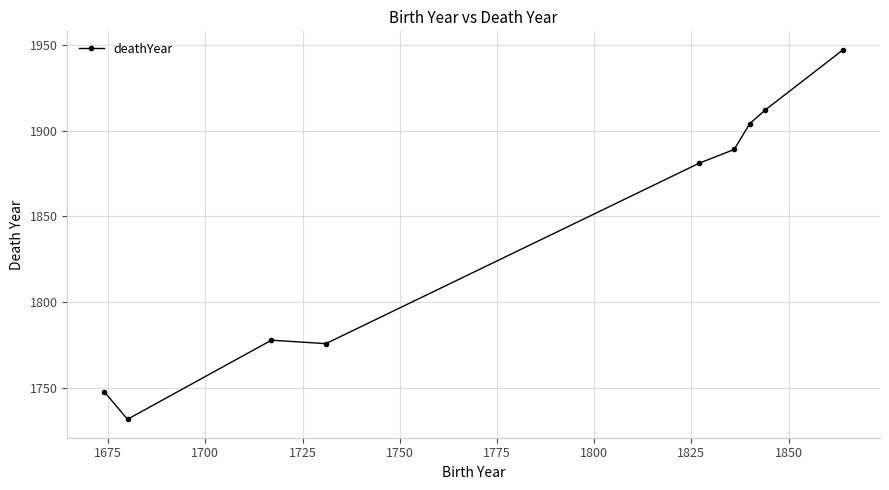

What is the value of the 9th point from the left?

1947